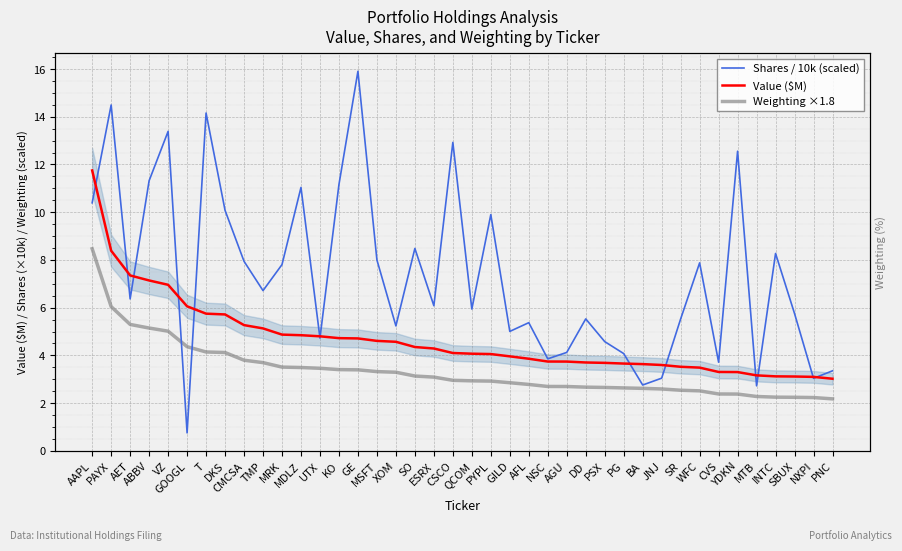

What is the value of the Weighting ×1.8 point at the 21st from the left?

2.9